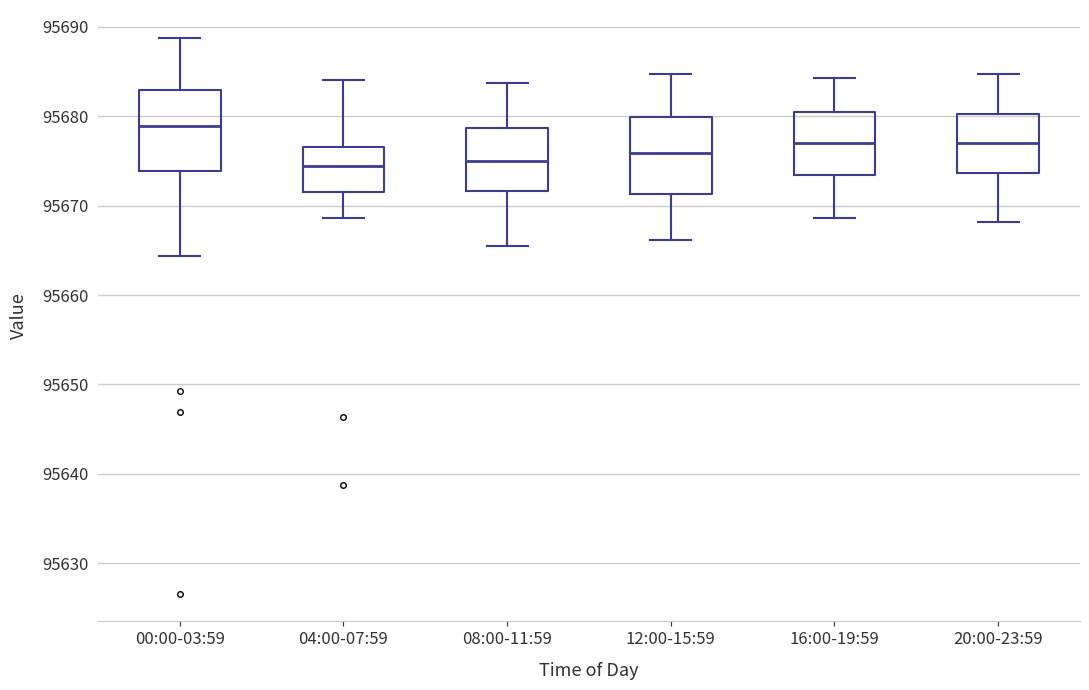

Reading left to right, read every box against the y-axis: the position of its median line, the range the box covers, and the ends of its whiskers. The values are not printed on the chart, so give them approximately, as read against the axis.

00:00-03:59: median 95679, box 95674 to 95683, whiskers 95664 to 95689
04:00-07:59: median 95674, box 95672 to 95677, whiskers 95669 to 95684
08:00-11:59: median 95675, box 95672 to 95679, whiskers 95665 to 95684
12:00-15:59: median 95676, box 95671 to 95680, whiskers 95666 to 95685
16:00-19:59: median 95677, box 95673 to 95680, whiskers 95669 to 95684
20:00-23:59: median 95677, box 95674 to 95680, whiskers 95668 to 95685